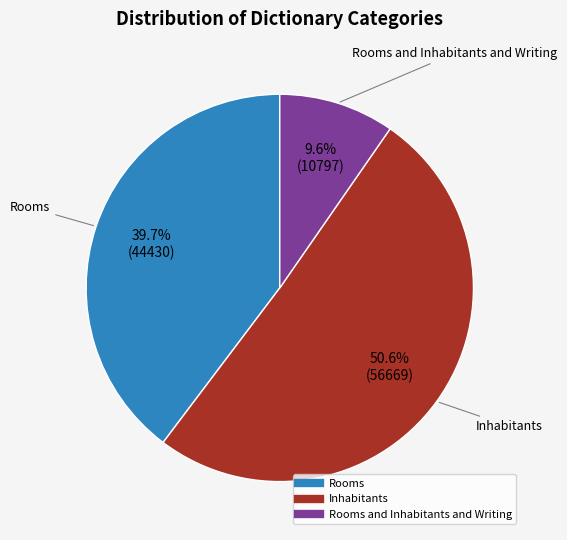

Is there a majority slice in this chart?

Yes